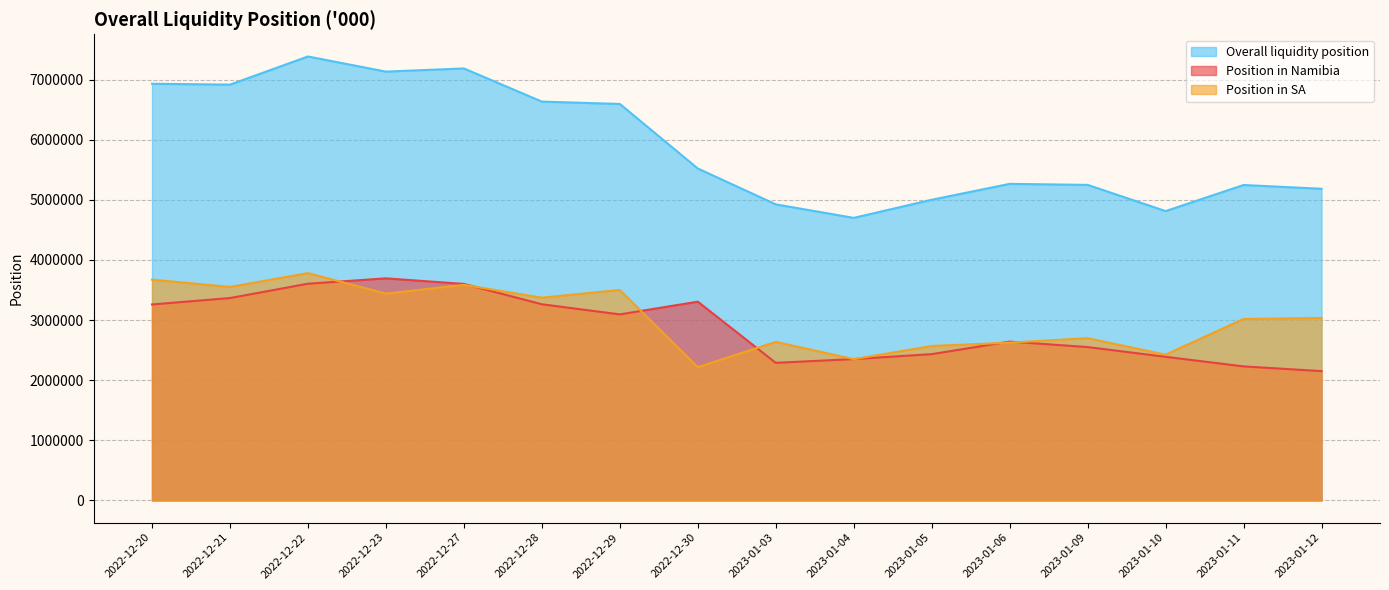

What position from the right is 2022-12-22?

14